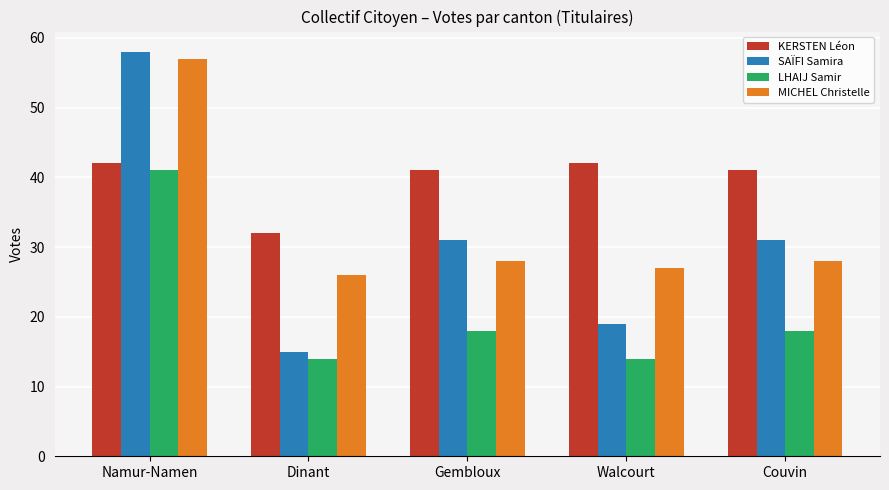

What is the sum of all KERSTEN Léon values?

198